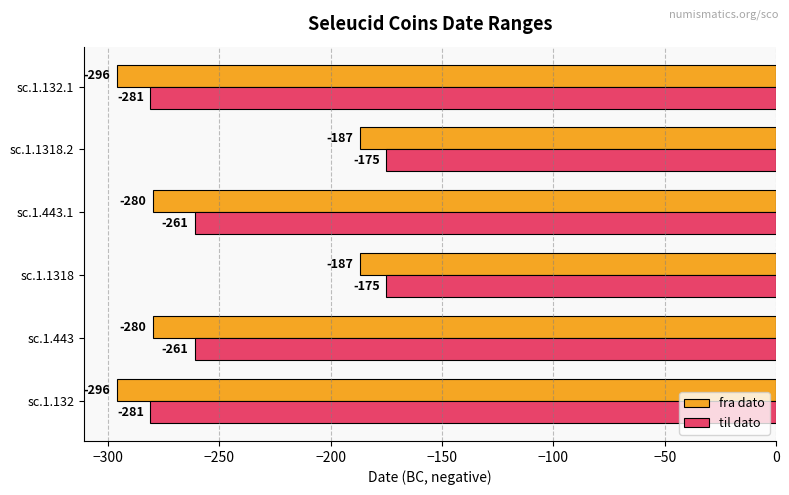

The til dato series shows -486 at sc.1.132.1. True or false?

False